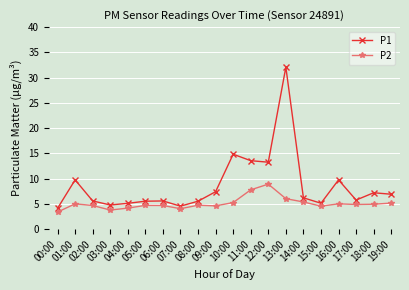

Between 06:00 and 09:00, which series saw the biggest shift?

P1